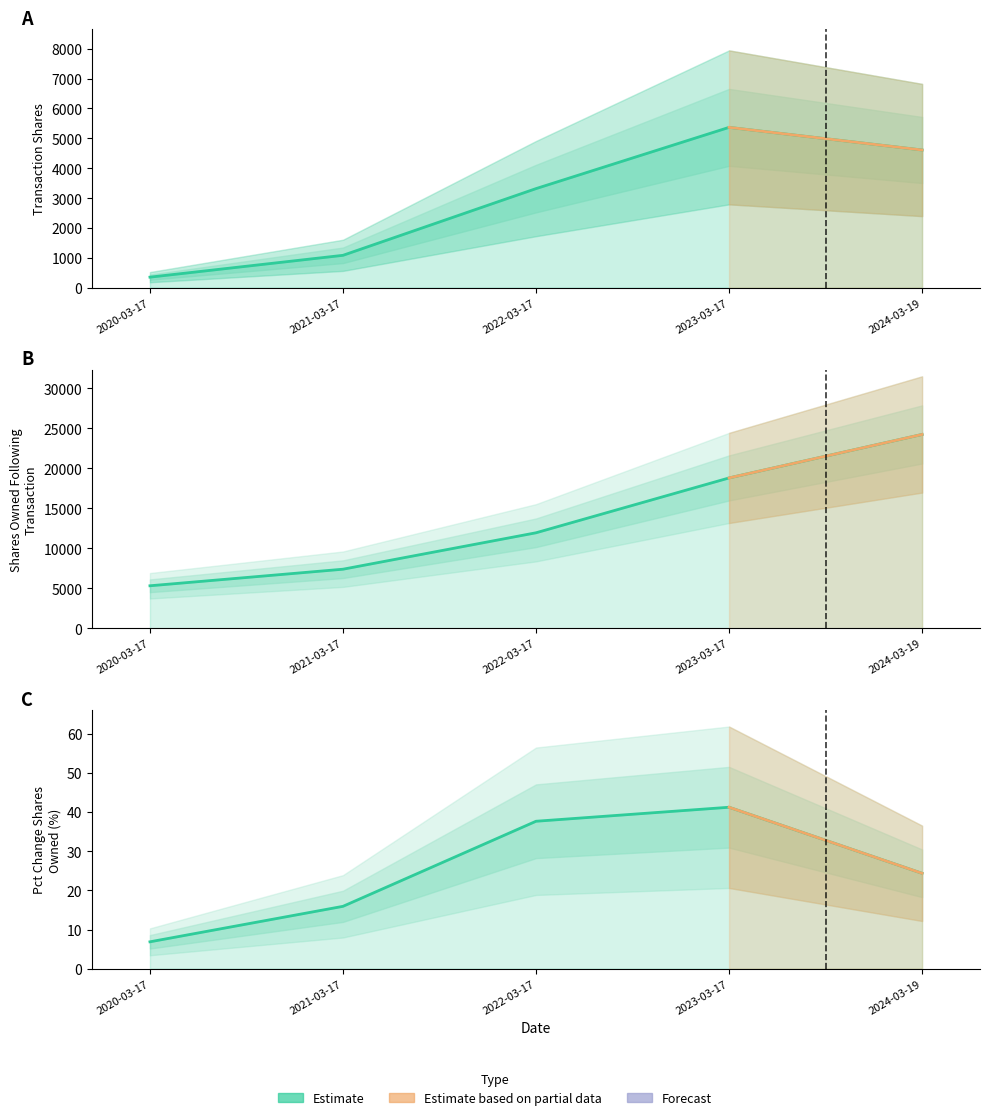

At which category does the chart reach its minimum across all series?

2020-03-17